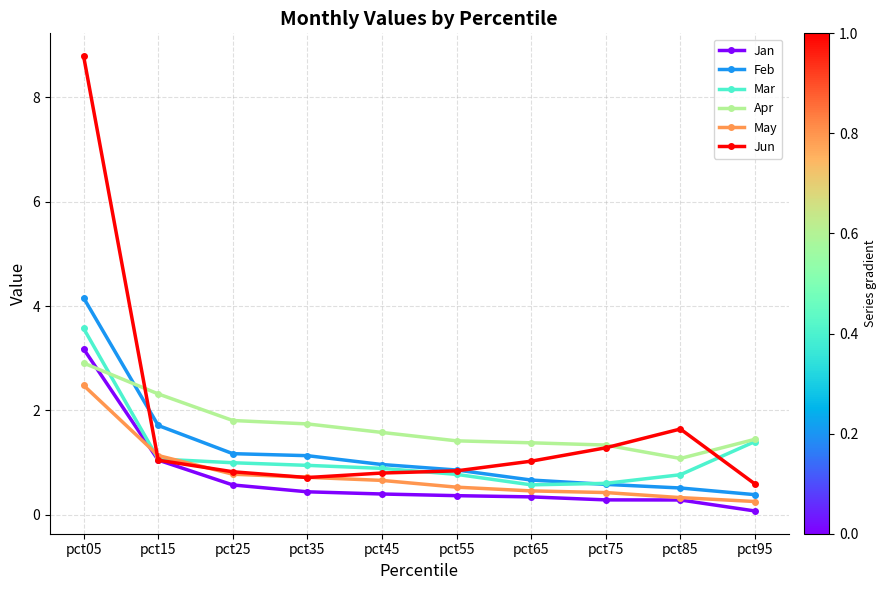

Which series has the widest spread of values?

Jun